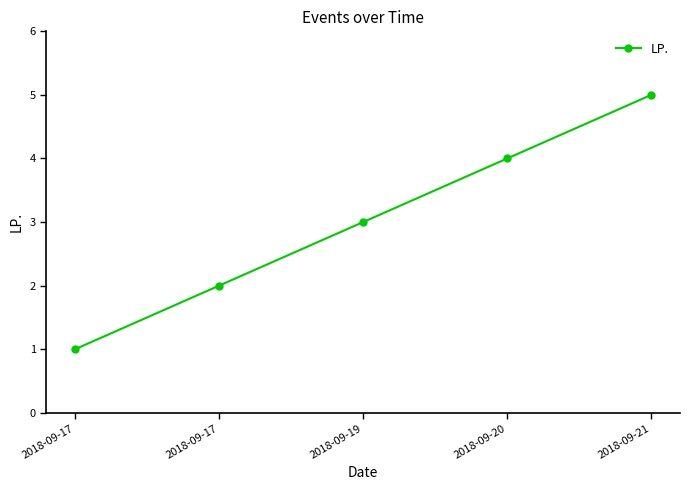

List the labels in order of value, largest first.

2018-09-21, 2018-09-20, 2018-09-19, 2018-09-17, 2018-09-17